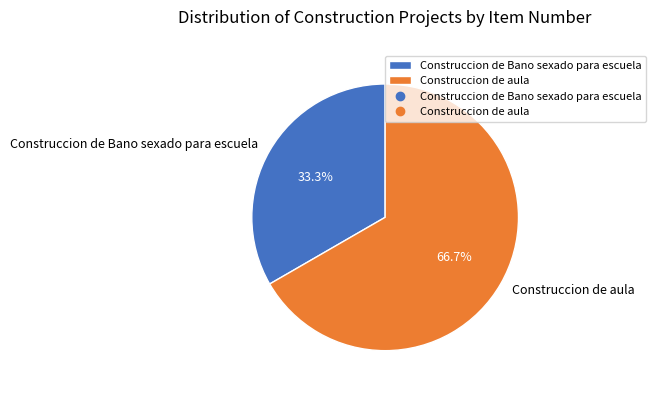

To the nearest percent, what percentage of the pie is Construccion de aula?

67%